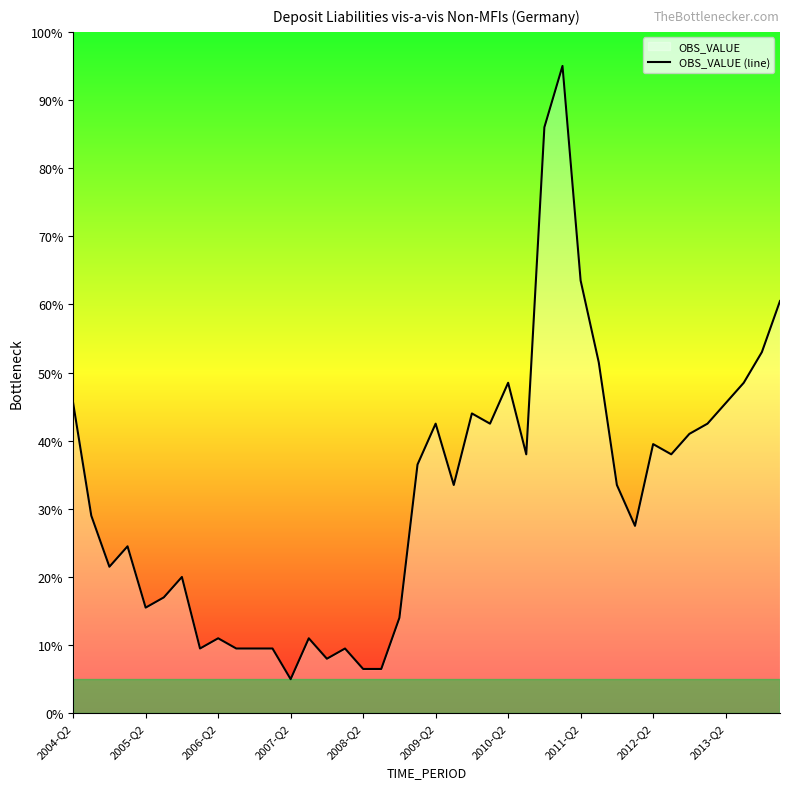

What is the maximum value shown in the chart?

95.0